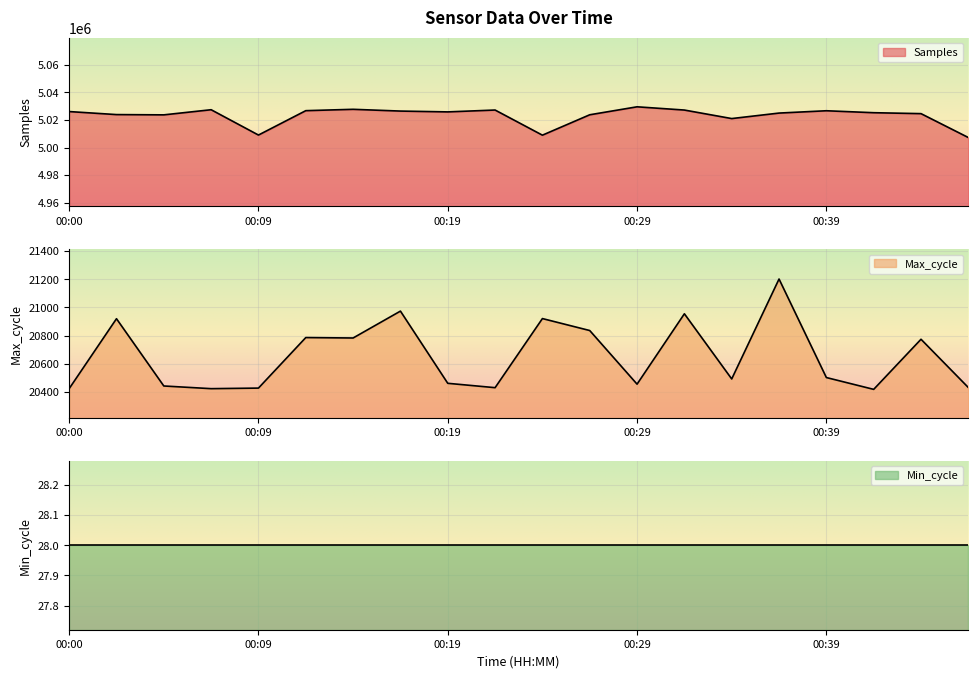

What is the greatest value displayed?

5029555